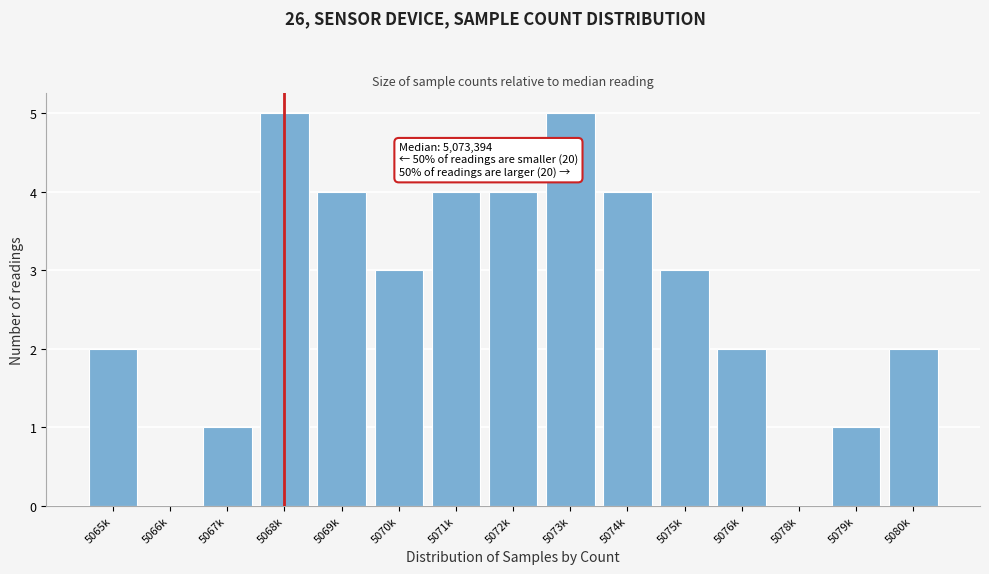

Reading left to right, extract all data points from this chart.

5065k=2	5066k=0	5067k=1	5068k=5	5069k=4	5070k=3	5071k=4	5072k=4	5073k=5	5074k=4	5075k=3	5076k=2	5078k=0	5079k=1	5080k=2